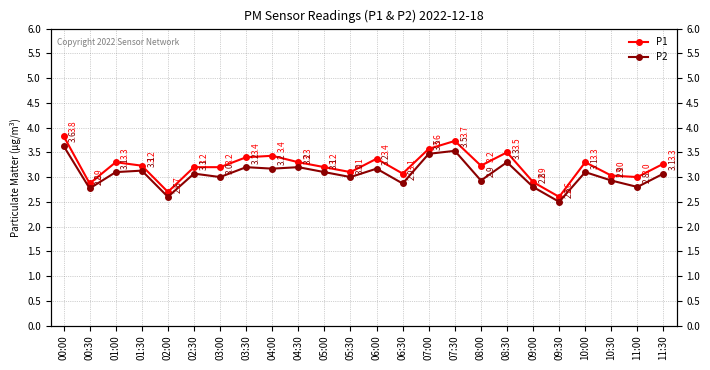

True or false: P2 and P1 cross at least once.

False